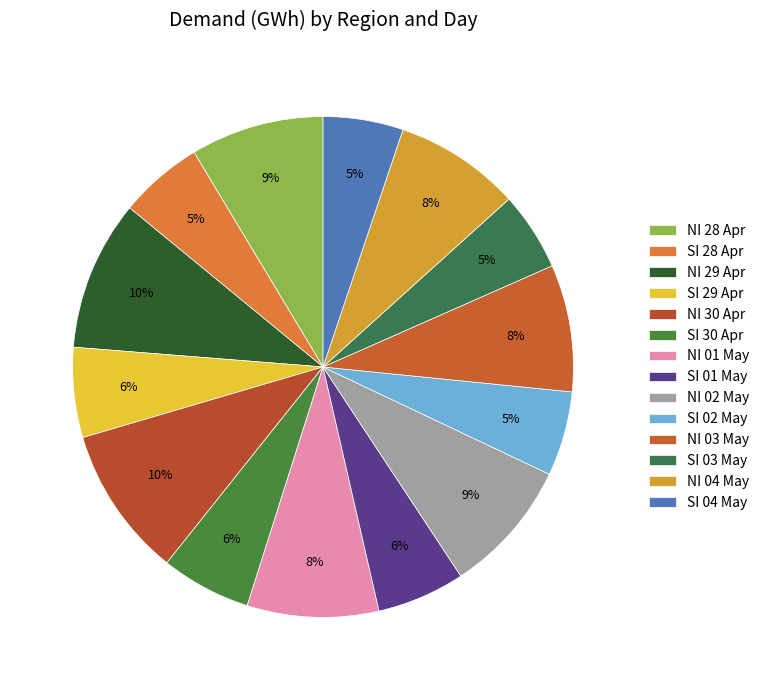

How many slices are in this pie chart?

14